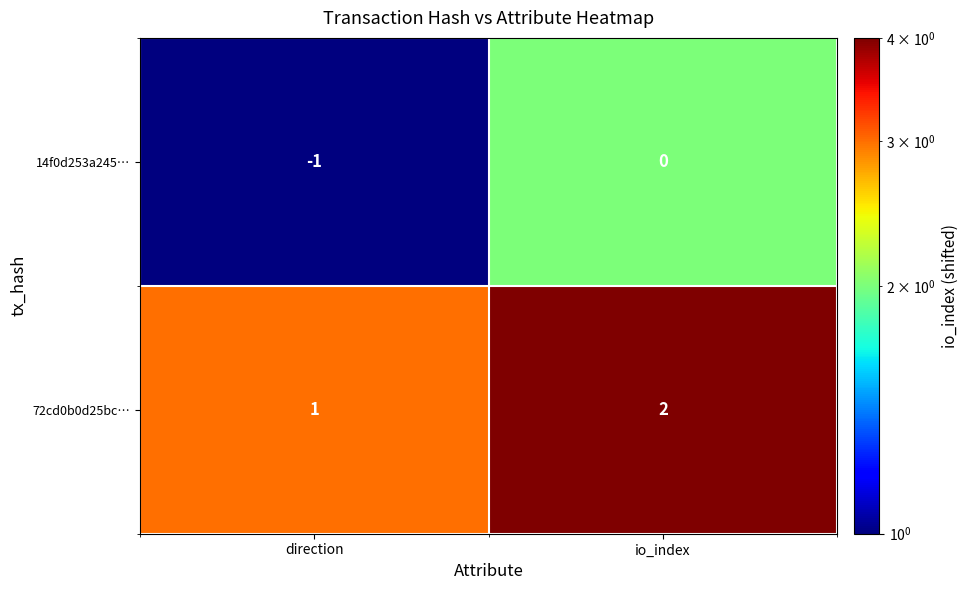

At which label is 14f0d253a245… closest to 0?

io_index